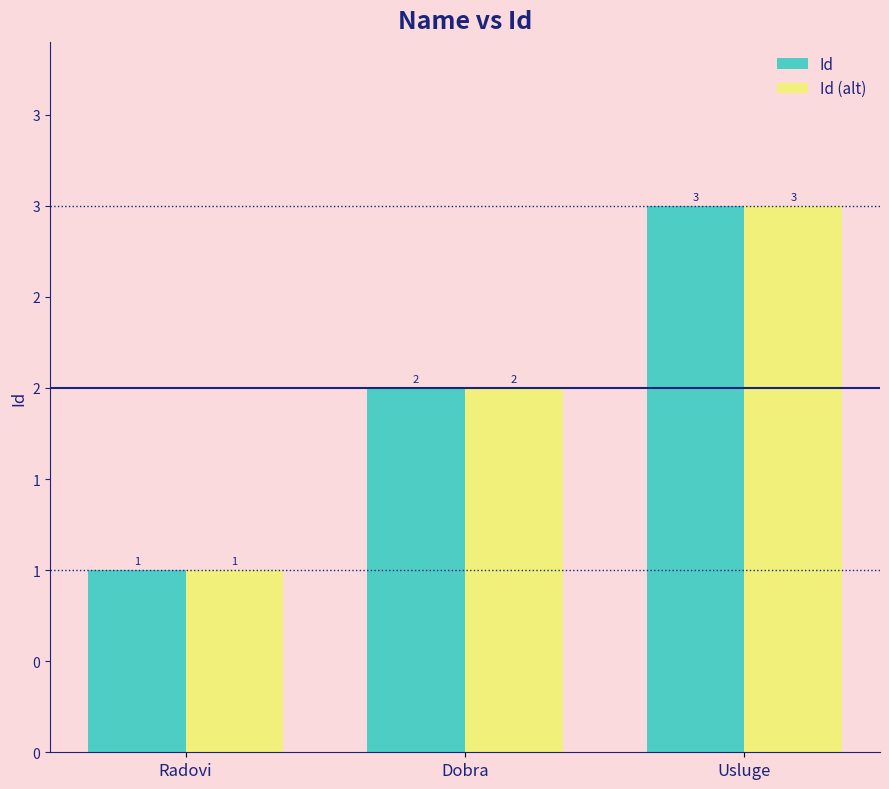

Count the Id (alt) values in the range 1 to 3.

3